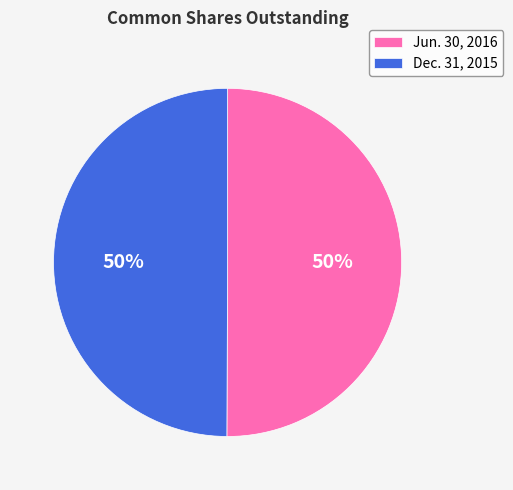

Approximately how many times larger is the value at Jun. 30, 2016 compared to Dec. 31, 2015?

1.0